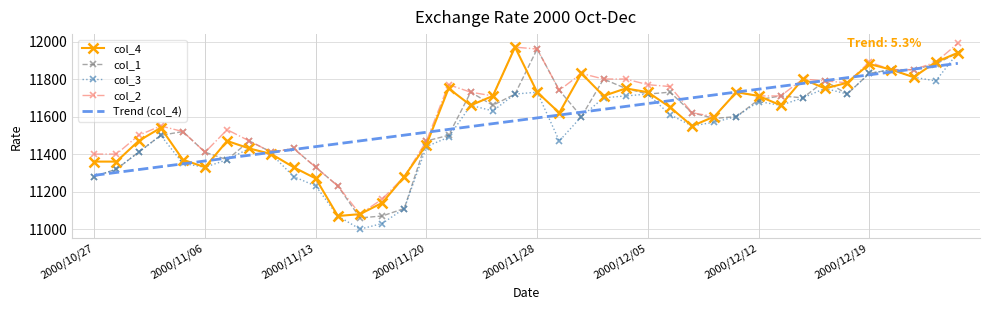

What is the highest value of the Trend (col_4) series?

11883.7